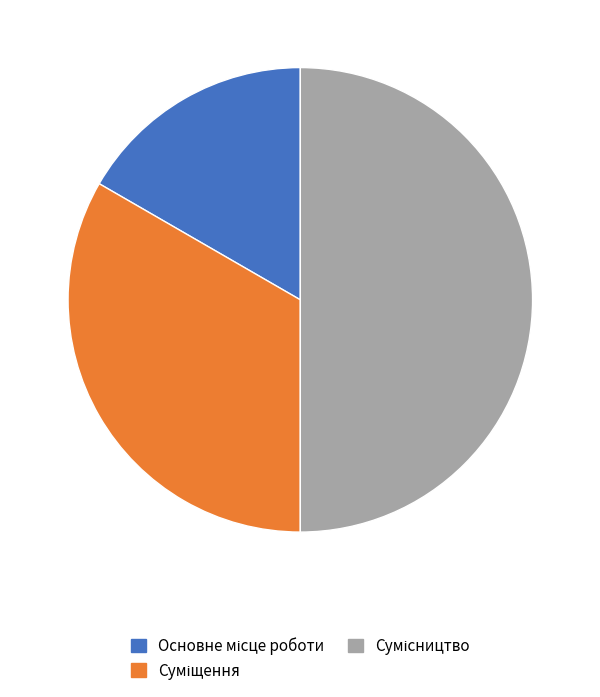

Count the number of slices in the pie.

3